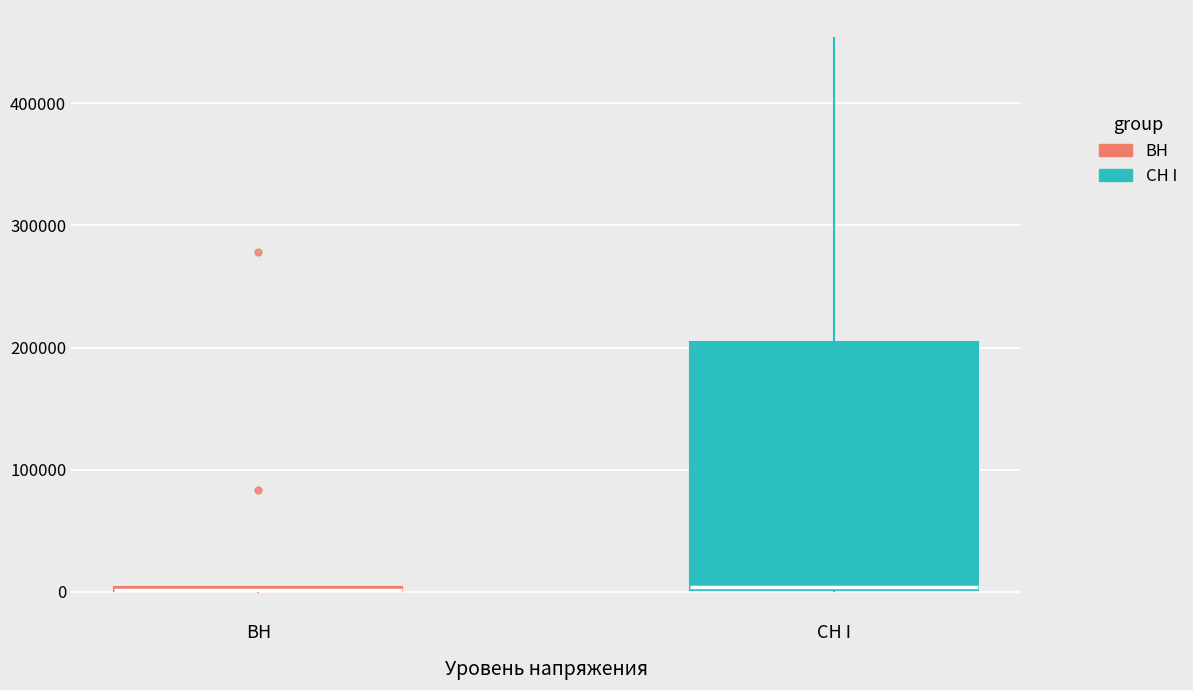

Comparing the boxes themselves (not the whiskers), which one is the tallest?

СН I